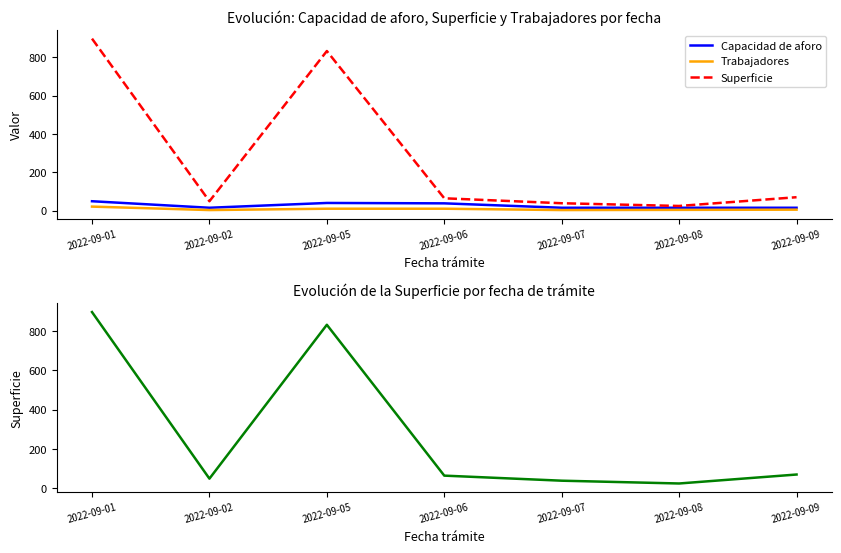

Which series has the largest range (max minus min)?

Superficie